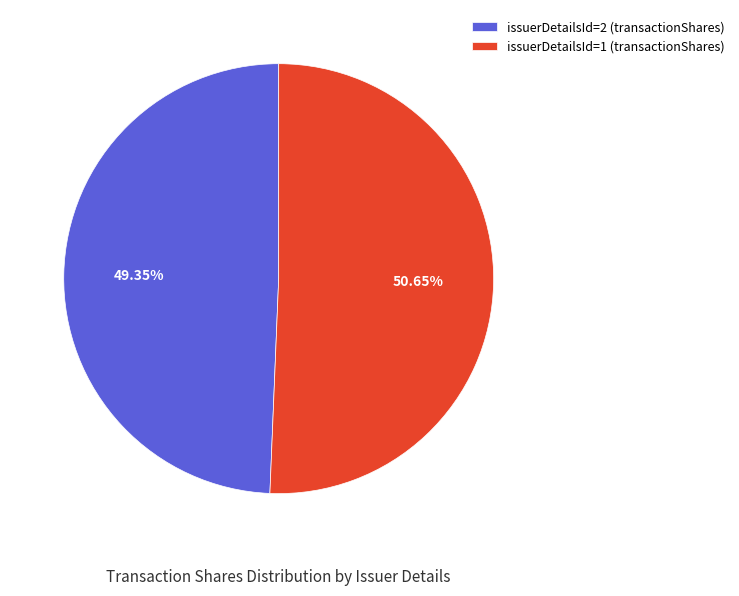

Is issuerDetailsId=2 (transactionShares) the majority of the pie?

No